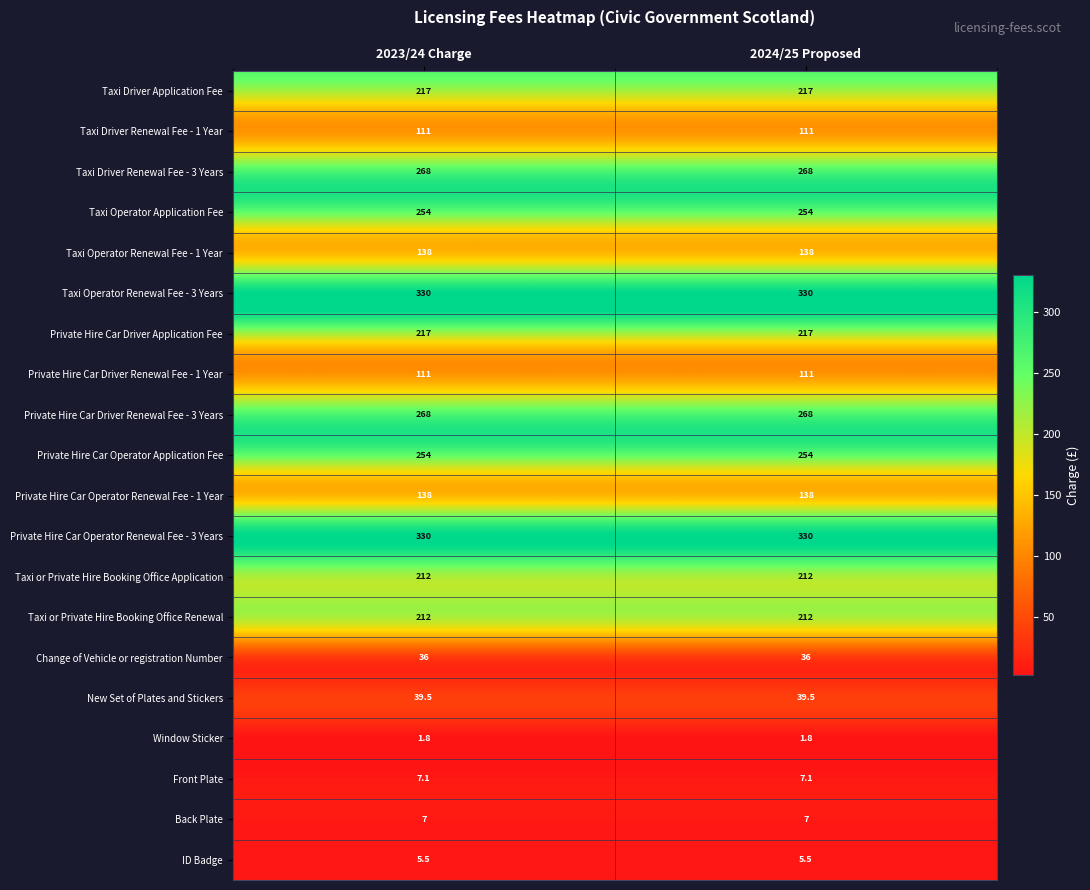

At how many categories does at least one series exceed 35?

2